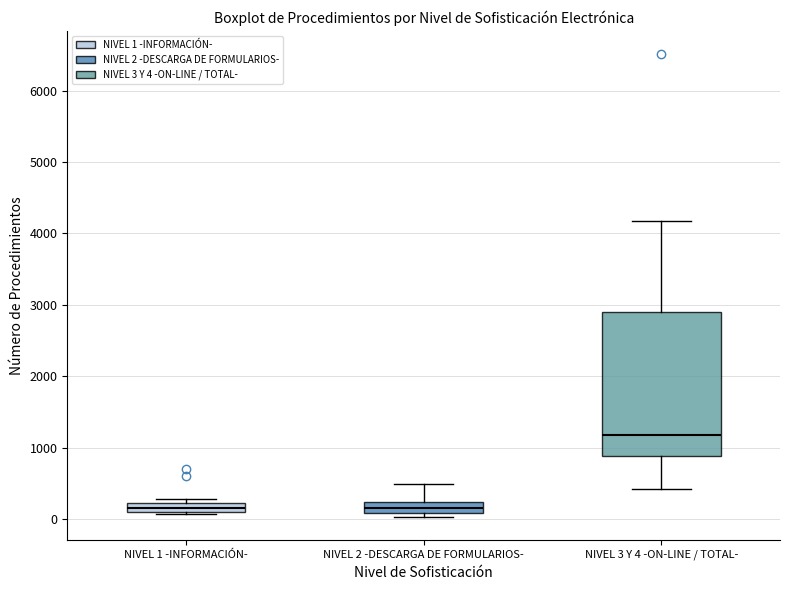

Comparing the boxes themselves (not the whiskers), which one is the tallest?

NIVEL 3 Y 4 -ON-LINE / TOTAL-